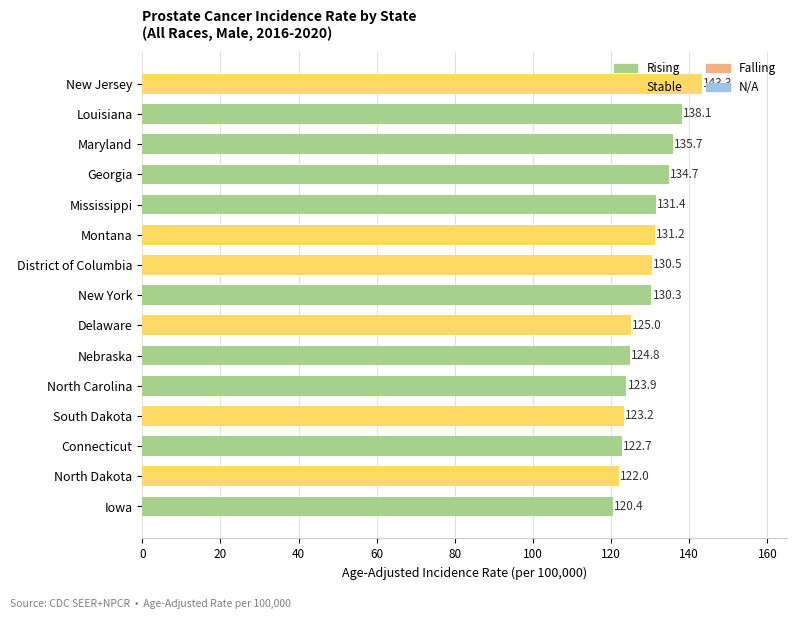

What is the label of the 7th bar from the bottom?

Delaware